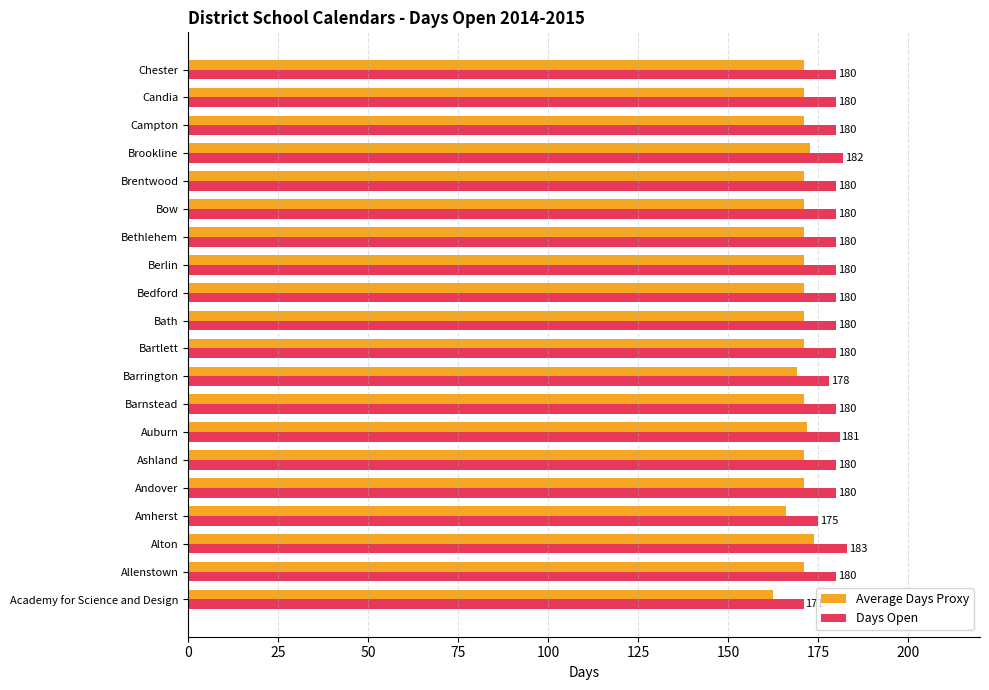

The Days Open series shows 180.0 at Bath. True or false?

True